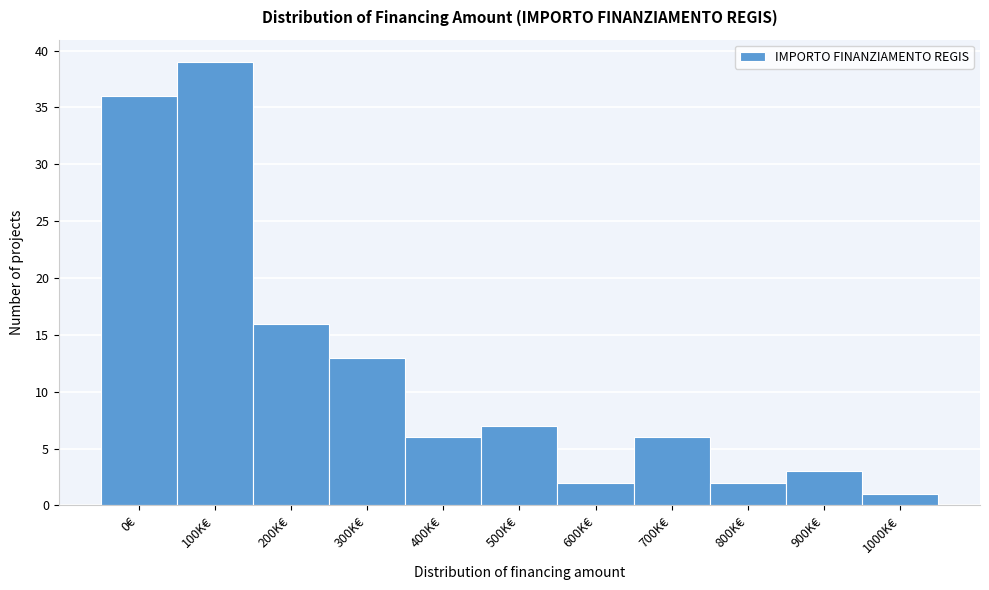

Reading left to right, transcribe all the data shown in this chart.

36	39	16	13	6	7	2	6	2	3	1